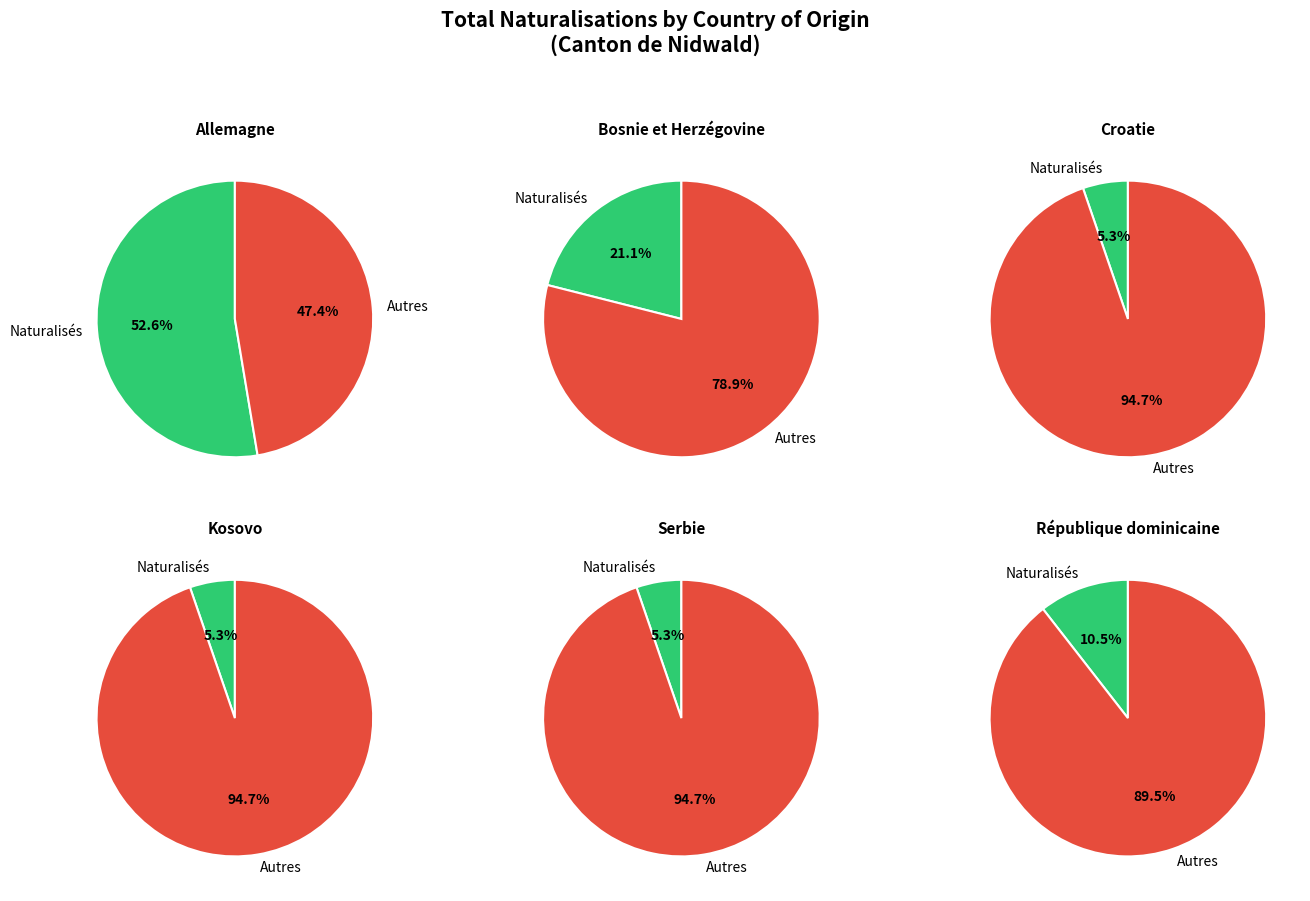

What is the ratio of the value at Kosovo to the value at Croatie?

1.0